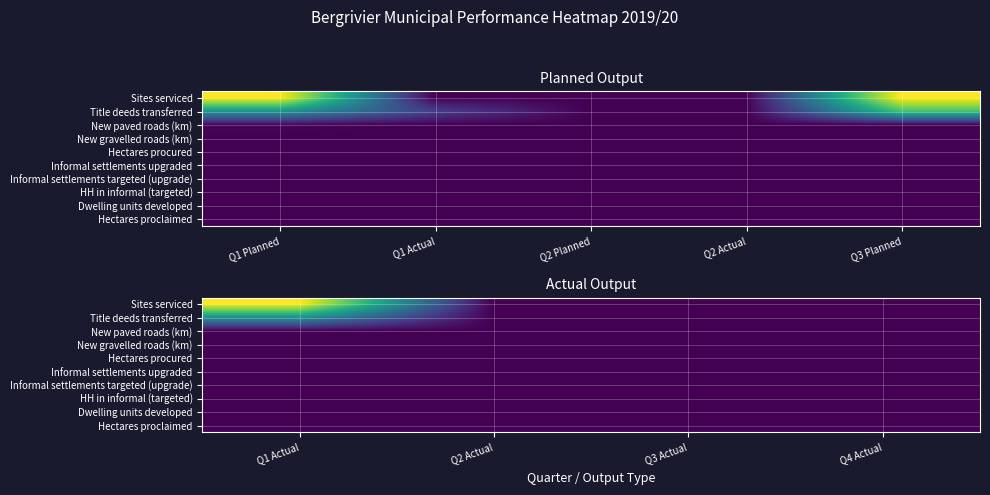

Rank the series at Q2 Actual from highest to lowest value.

Sites serviced, Title deeds transferred, New paved roads (km), New gravelled roads (km), Hectares procured, Informal settlements upgraded, Informal settlements targeted (upgrade), HH in informal (targeted), Dwelling units developed, Hectares proclaimed